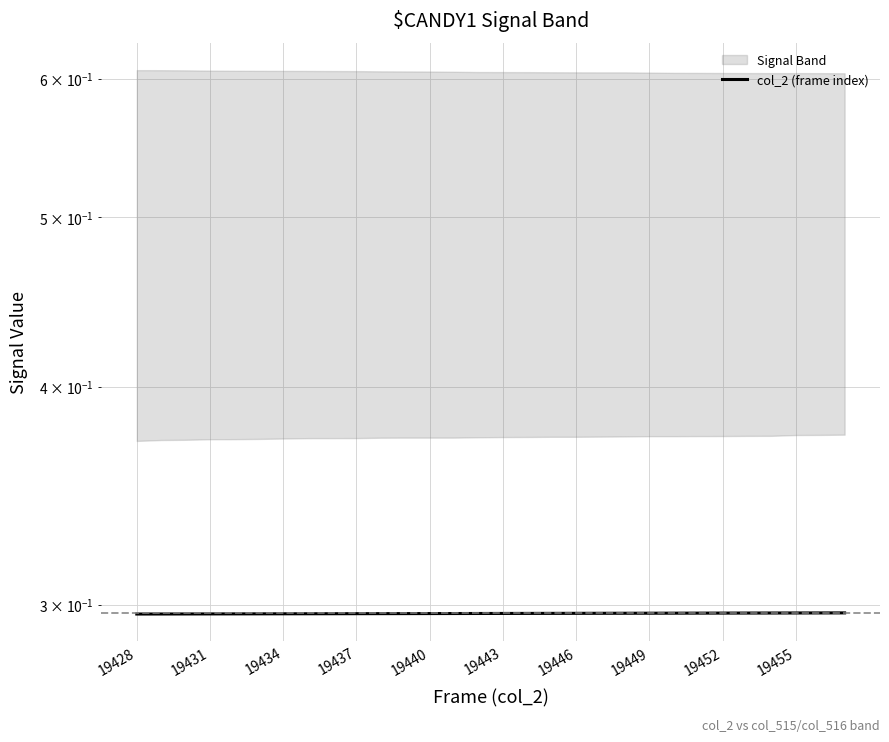

What position from the left is 28?

29